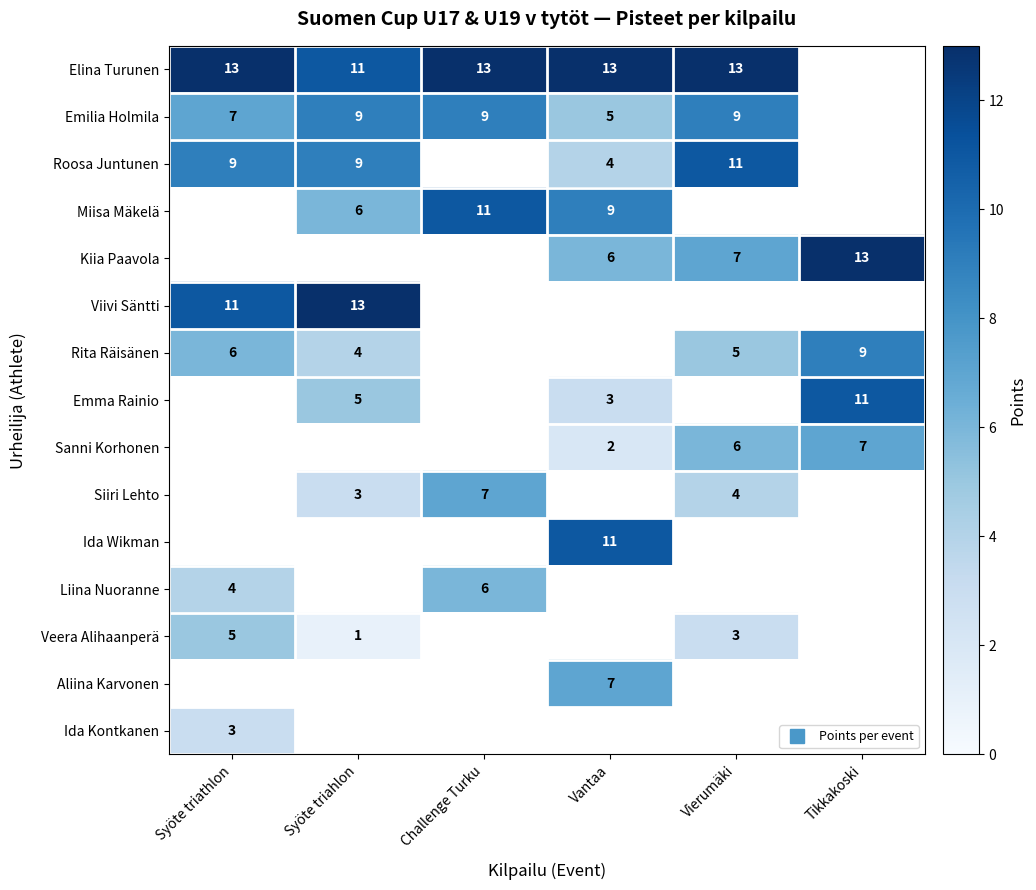

What is the greatest value displayed?

13.0